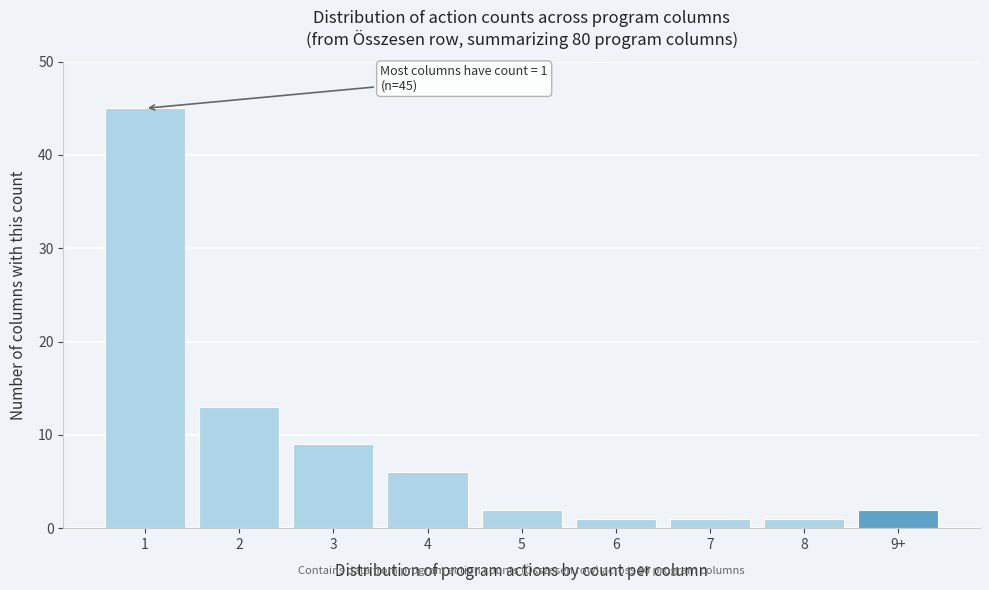

Reading left to right, transcribe all the data shown in this chart.

45	13	9	6	2	1	1	1	2